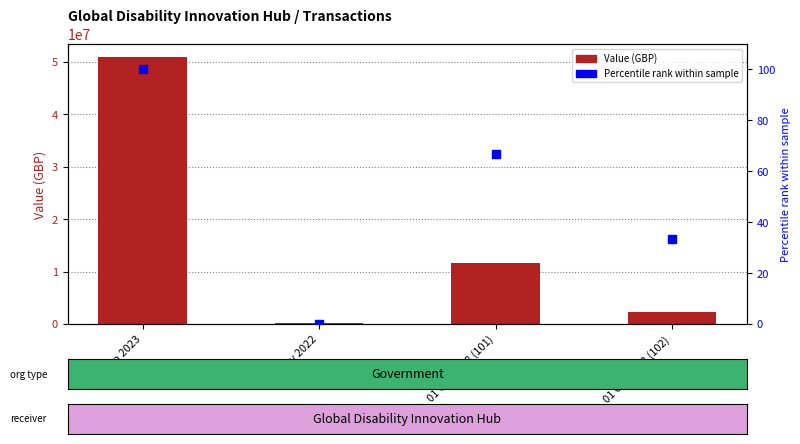

Which series has the largest Y range (max minus min)?

Value (GBP)